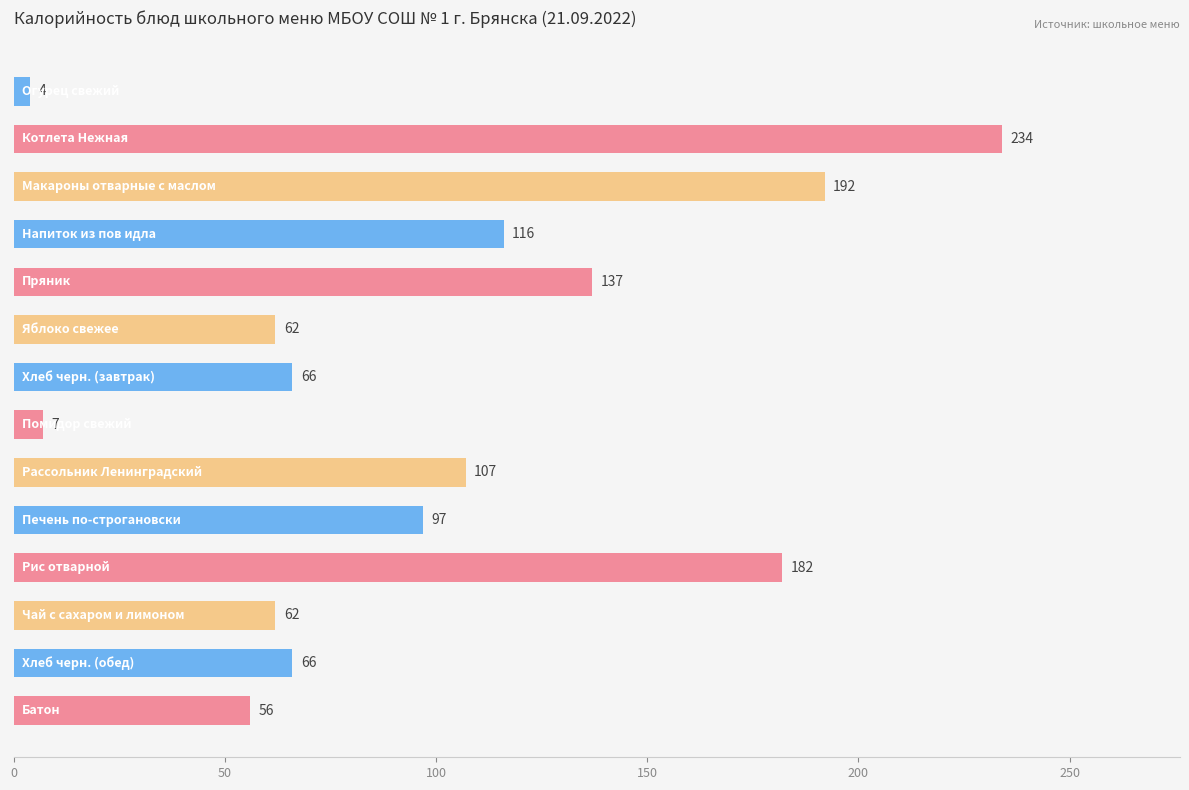

What is the difference between the maximum and minimum values?

230